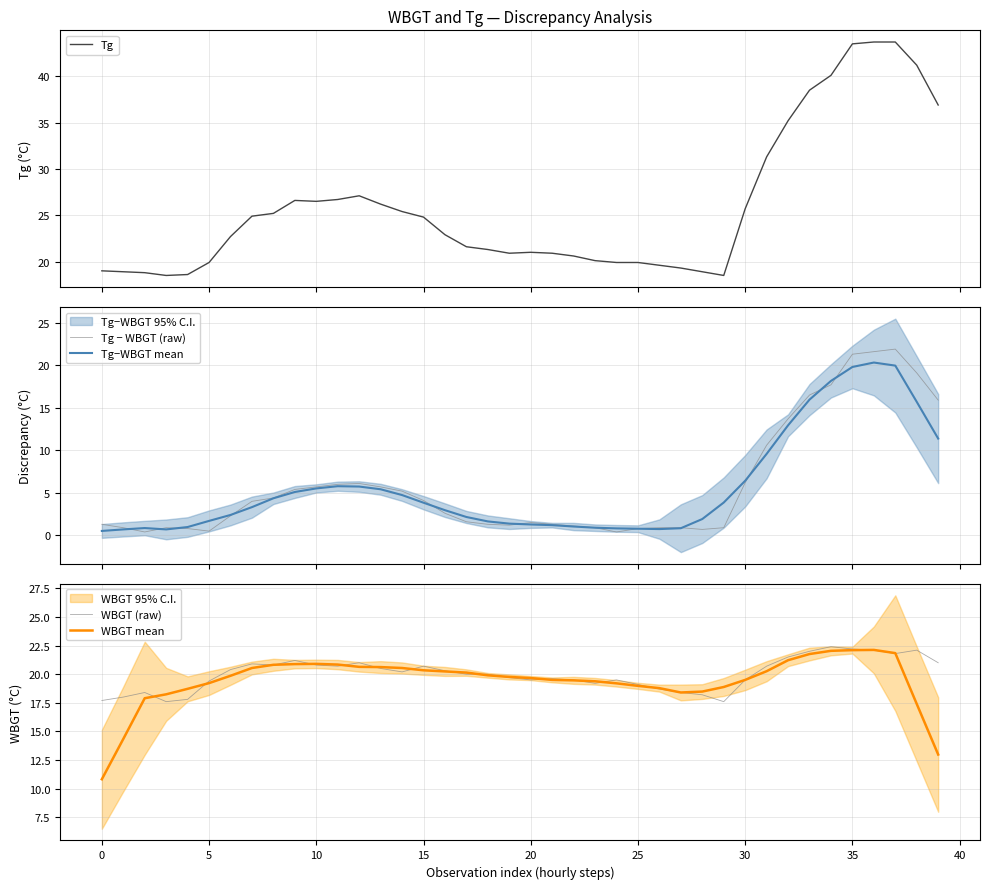

True or false: WBGT mean has a value of 20.9 at 10.

True